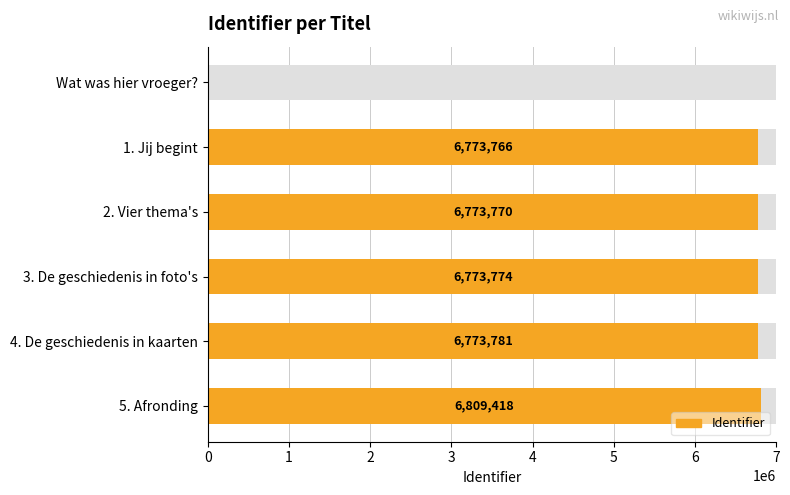

What is the change in value from 1. Jij begint to 5. Afronding?

+35652